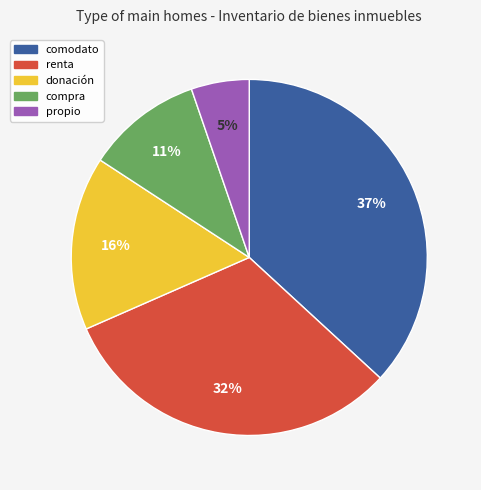

Is propio the majority of the pie?

No